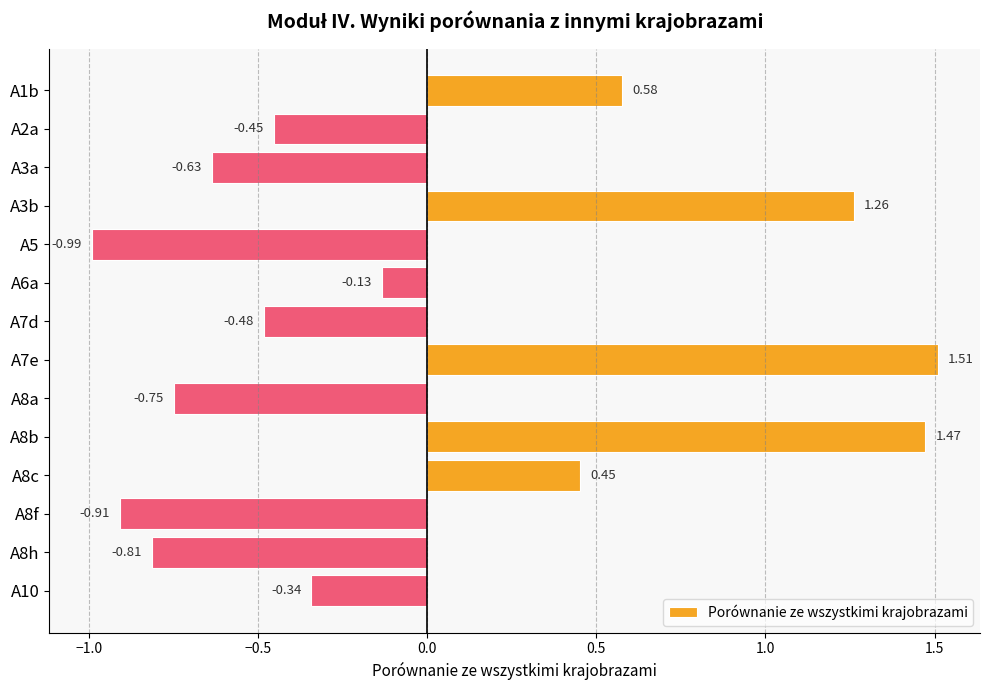

What is the sum of all values?

-0.2